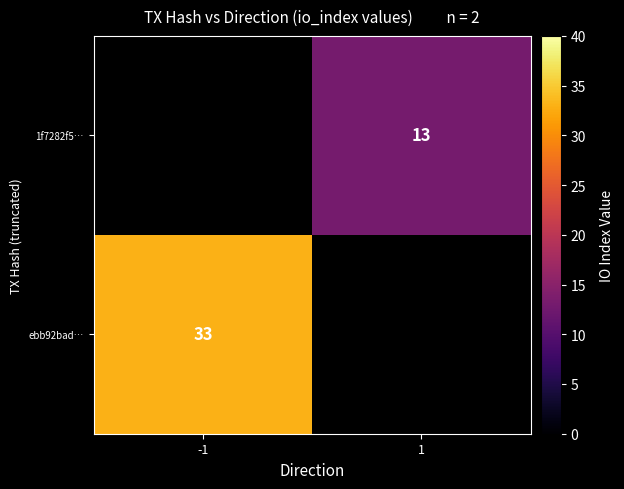

True or false: ebb92bad… has a value of 9 at -1.

False